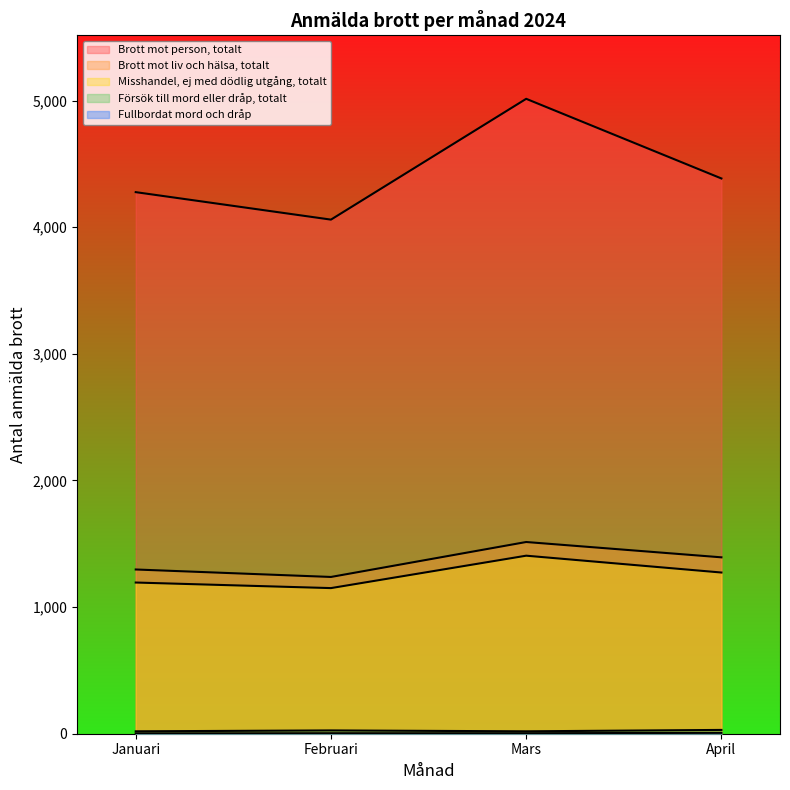

Is it true that Fullbordat mord och dråp equals 4 at Mars?

True